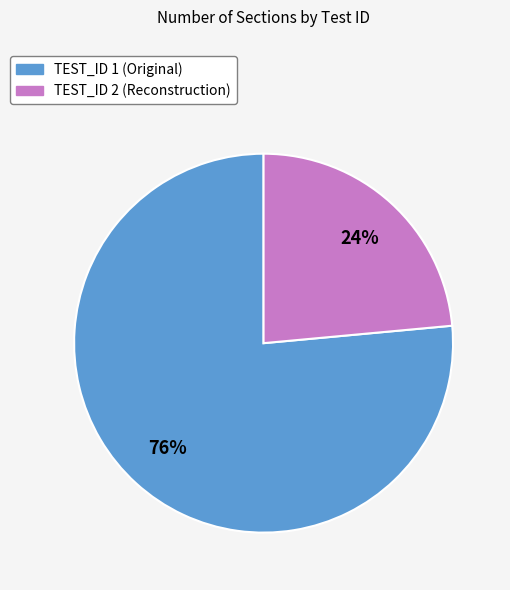

What is the largest slice in the pie chart?

TEST_ID 1 (Original)